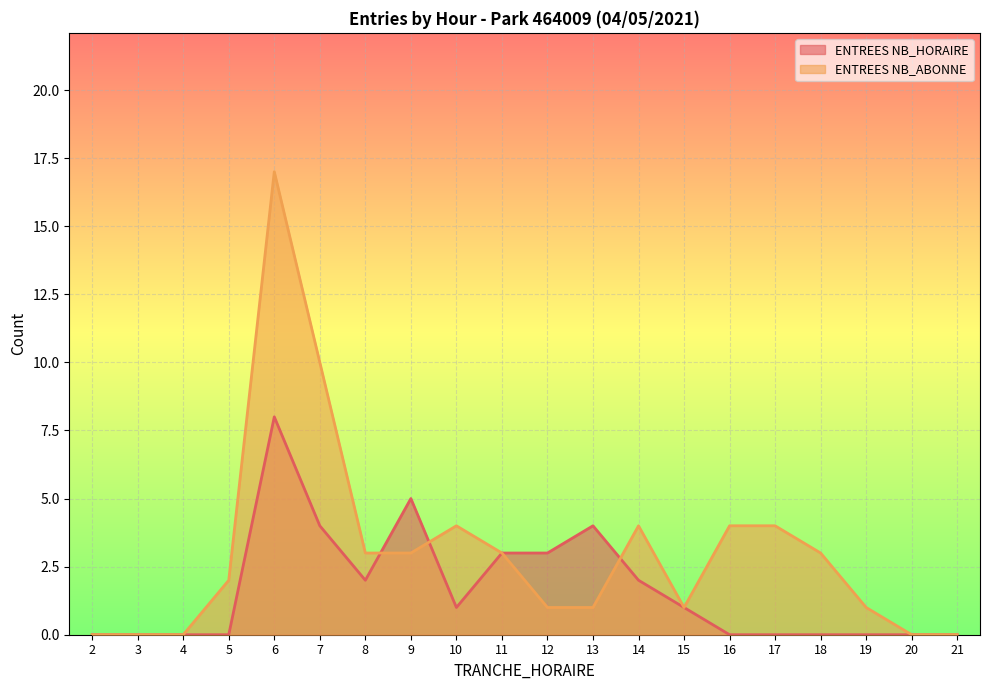

Rank the series by their average value, from lowest to highest.

ENTREES NB_HORAIRE, ENTREES NB_ABONNE